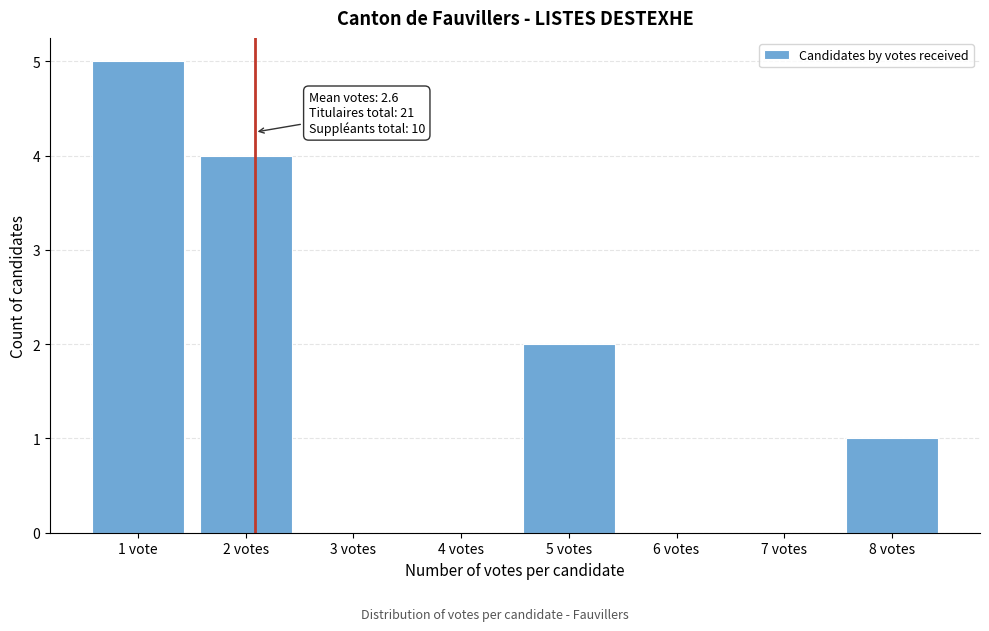

Reading right to left, what are all the values shown in this chart?

8 votes=1	7 votes=0	6 votes=0	5 votes=2	4 votes=0	3 votes=0	2 votes=4	1 vote=5